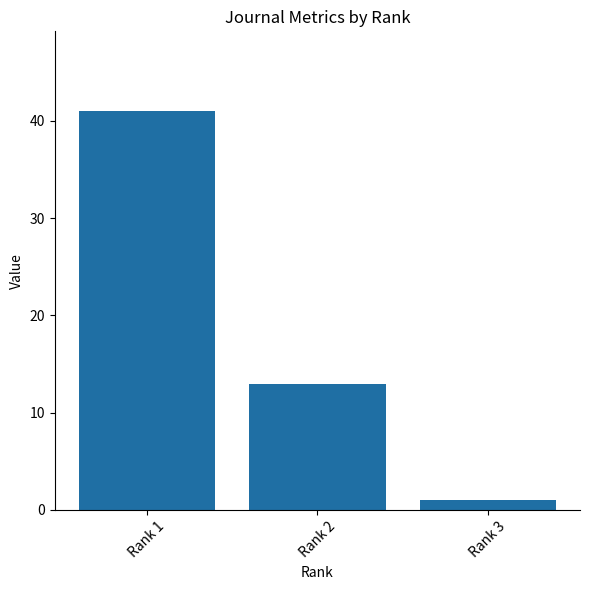

Are the bars grouped side by side (vs. stacked)?

No